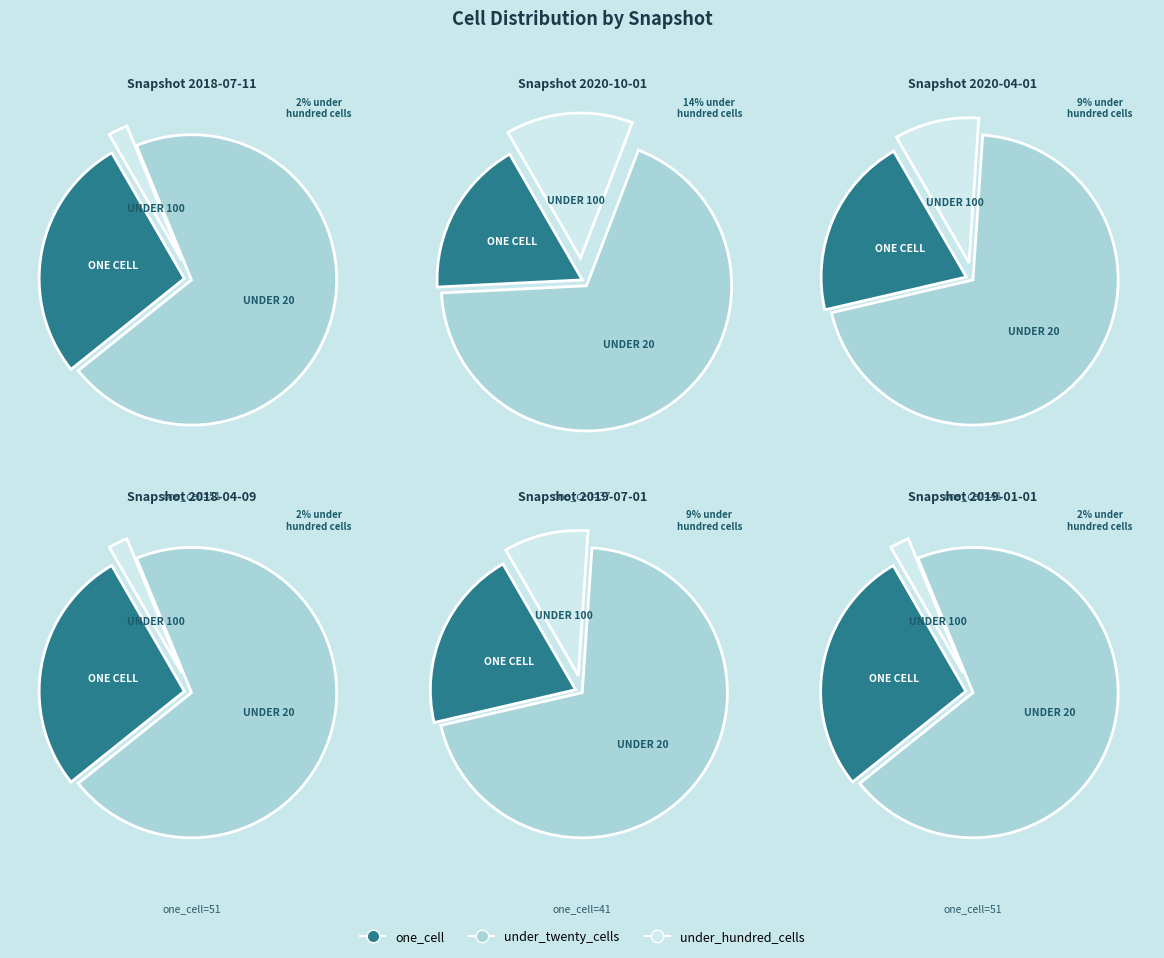

The one_cell slice represents 20% of the pie. True or false?

True